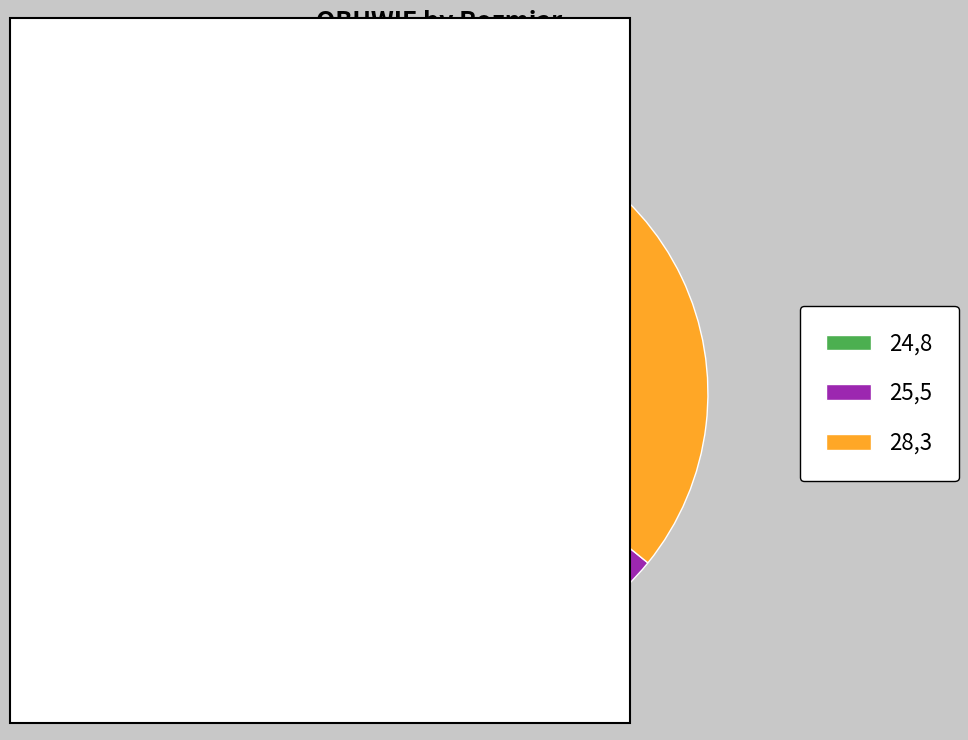

What percentage do 28,3 and 24,8 together represent?

67.5%